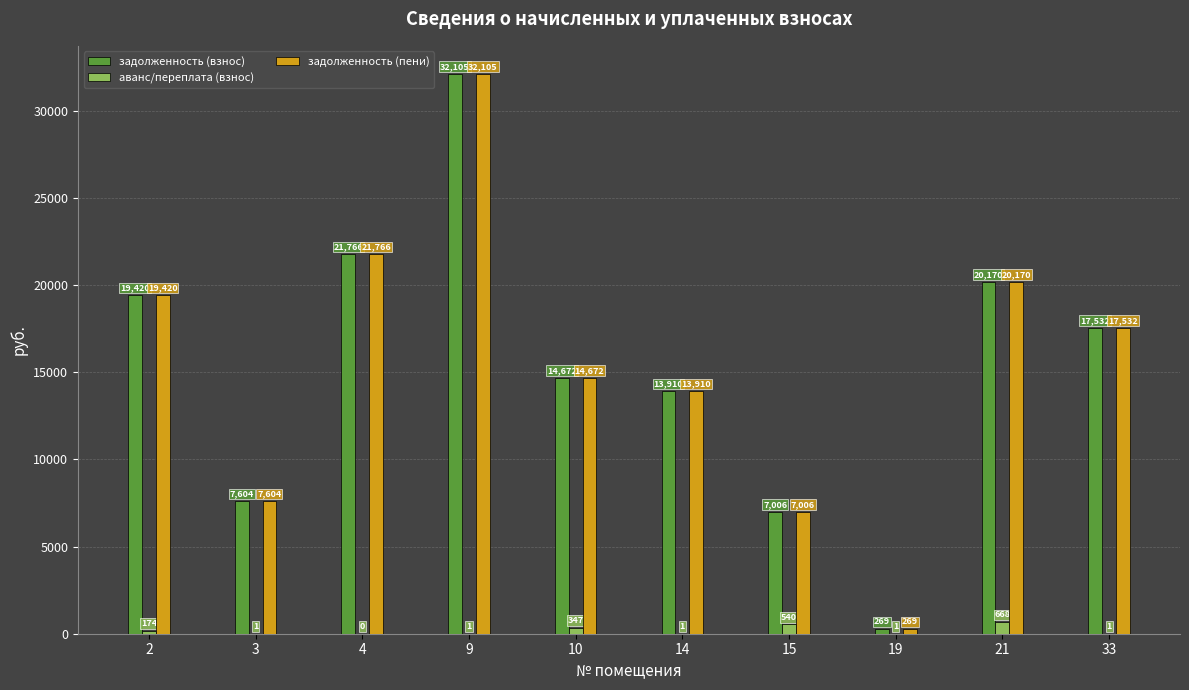

What is the greatest value displayed?

32105.2